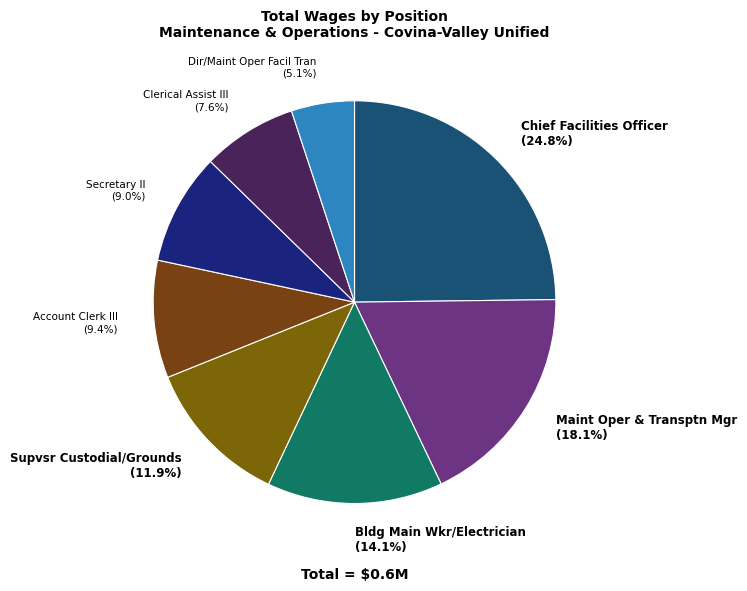

What is the largest slice in the pie chart?

Chief Facilities Officer